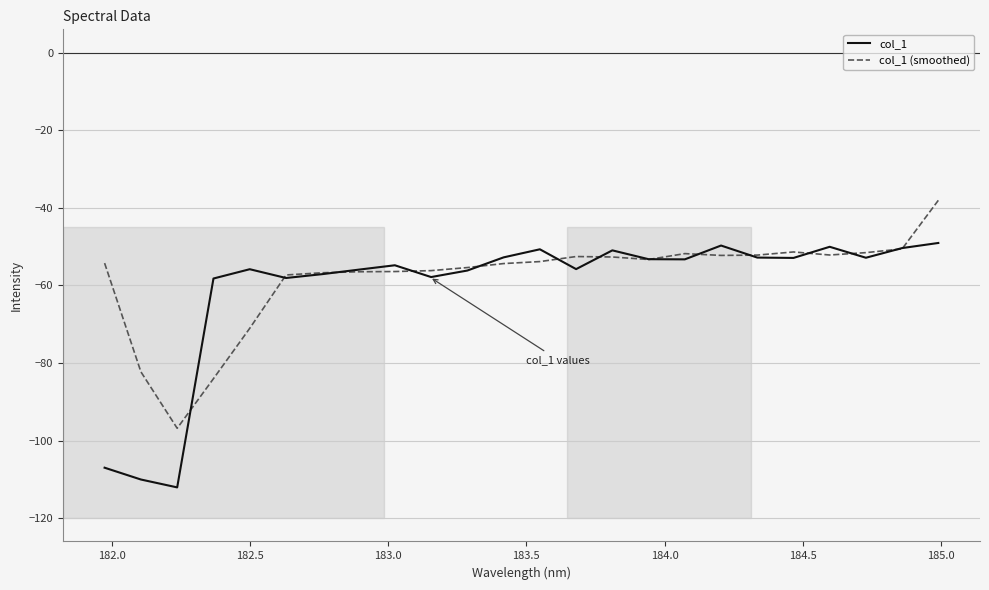

What are all the series names shown in the legend?

col_1, col_1 (smoothed)